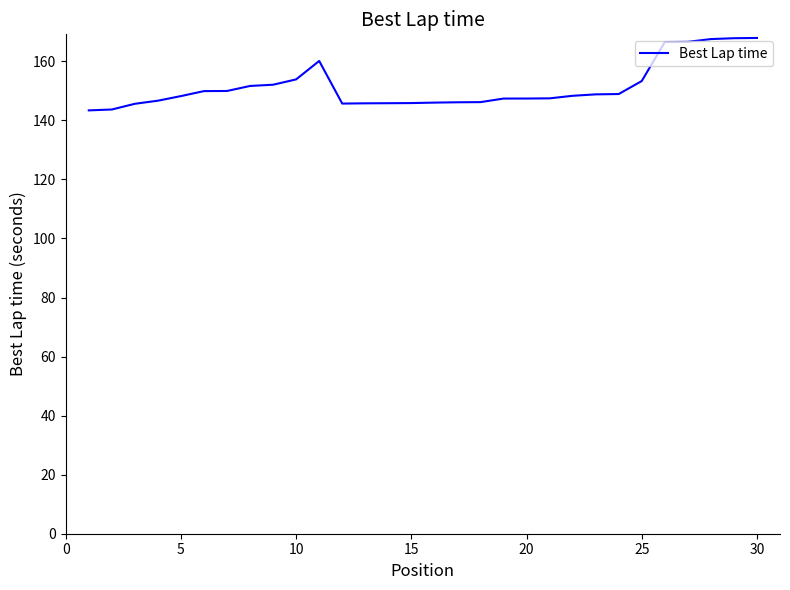

What is the maximum value shown in the chart?

167.9